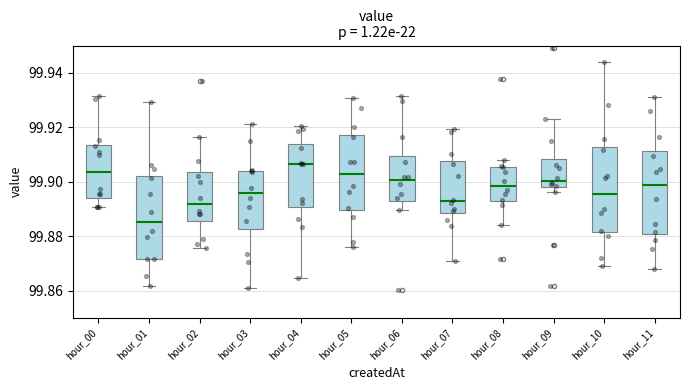

Which box's median line is the highest?

hour_04